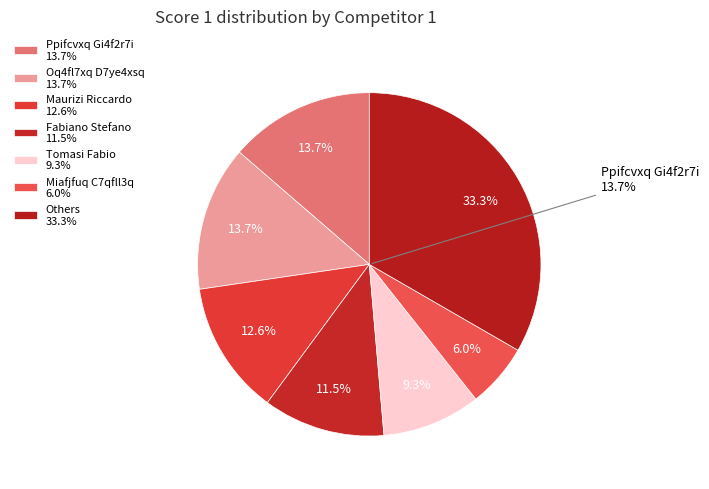

The Gj4fpnty V3yfelza slice represents 15% of the pie. True or false?

False